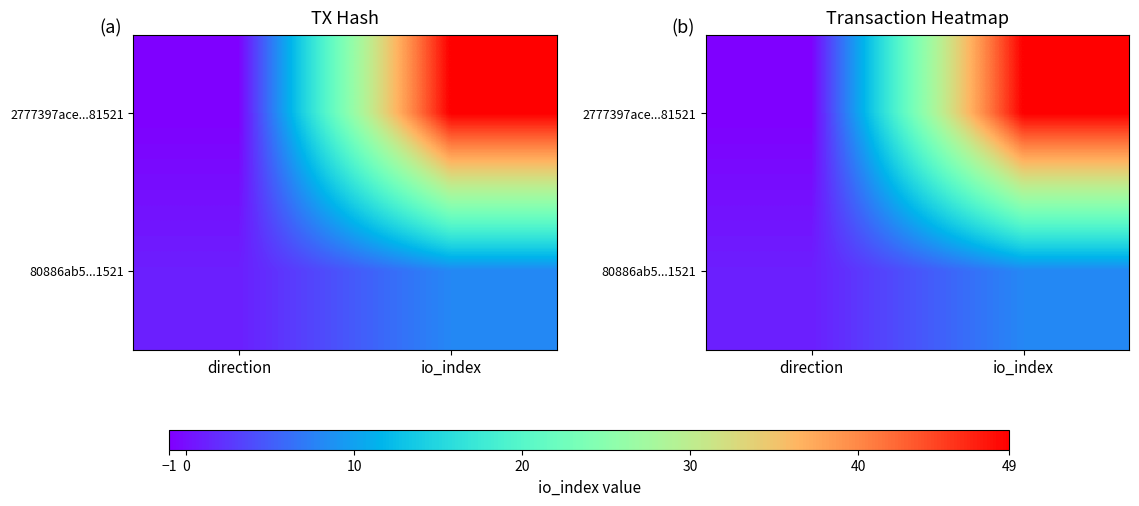

How many 2777397ace...81521 values are between -1 and 49?

2